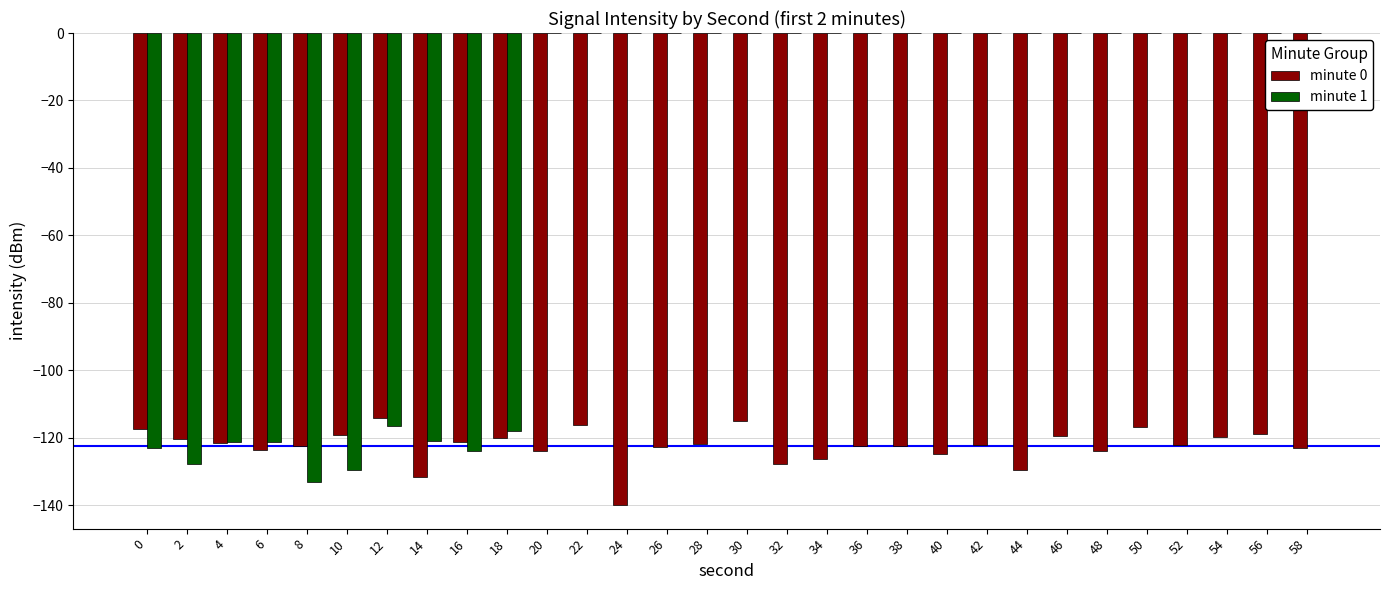

Does the chart contain stacked bars?

No